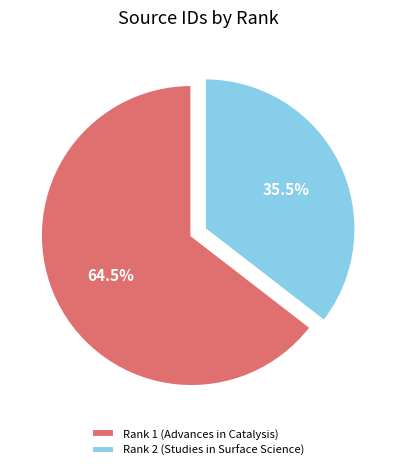

What portion of the pie excludes Rank 1 (Advances in Catalysis)?

35.5%